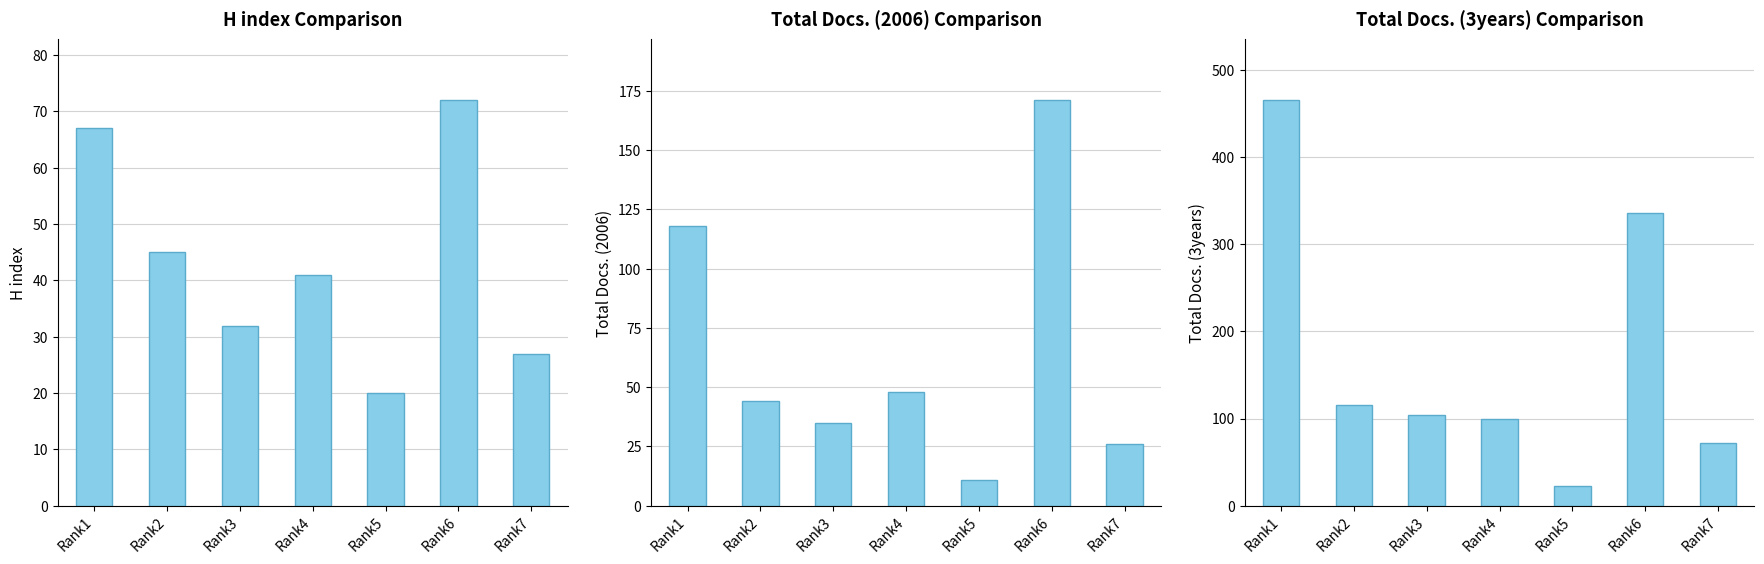

Which category has the lowest value in the H index series?

Rank5